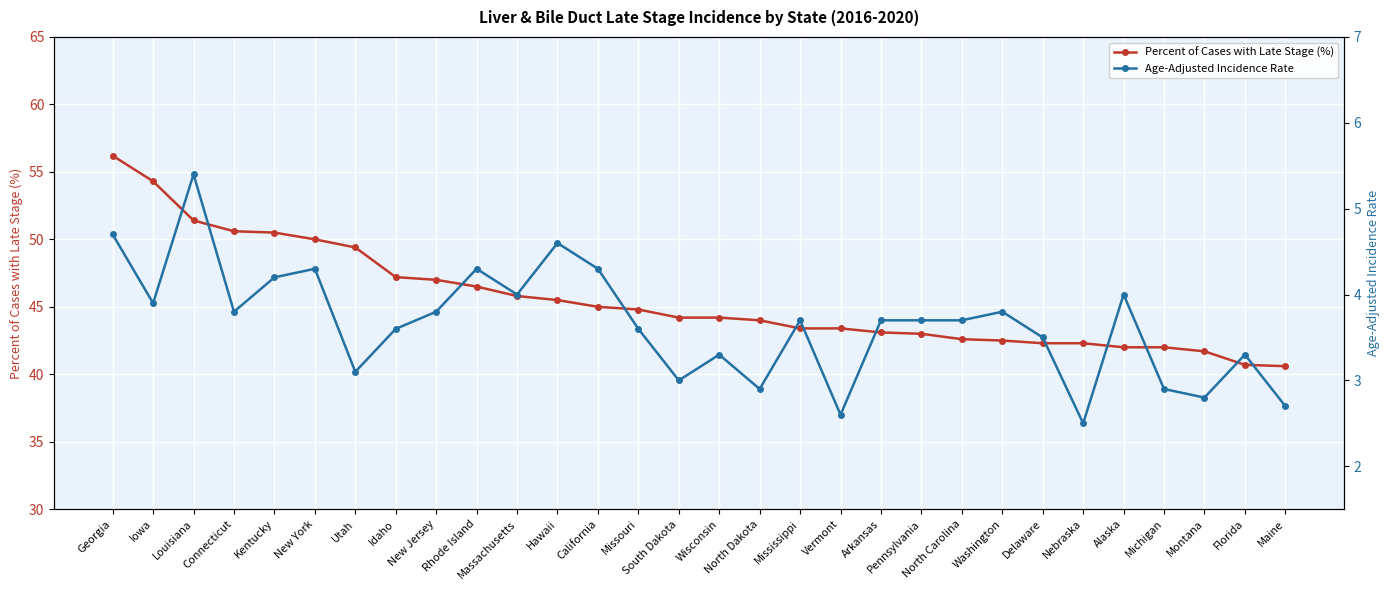

What is the difference between the second highest and minimum values in the Percent of Cases with Late Stage (%) series?

13.7